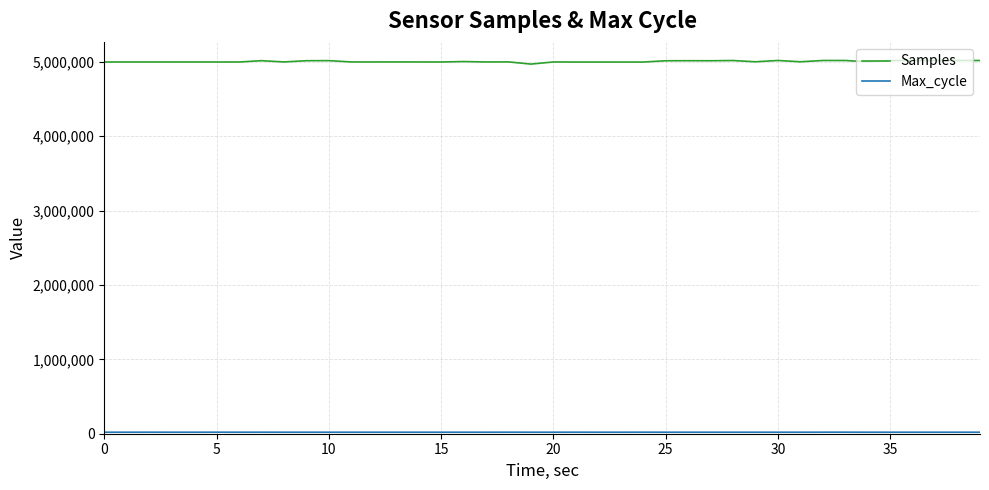

Which series has the largest total across all categories?

Samples